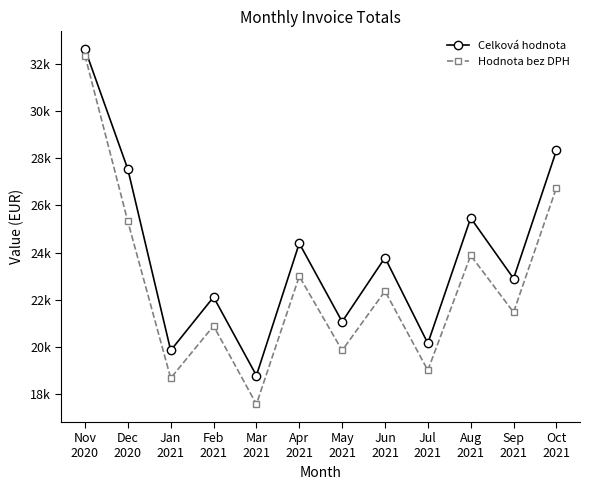

List the series in order of their overall mean, highest first.

Celková hodnota, Hodnota bez DPH